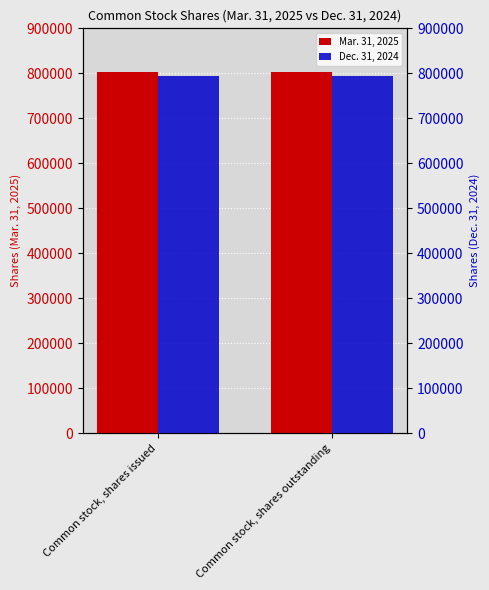

Are the bars horizontal?

No